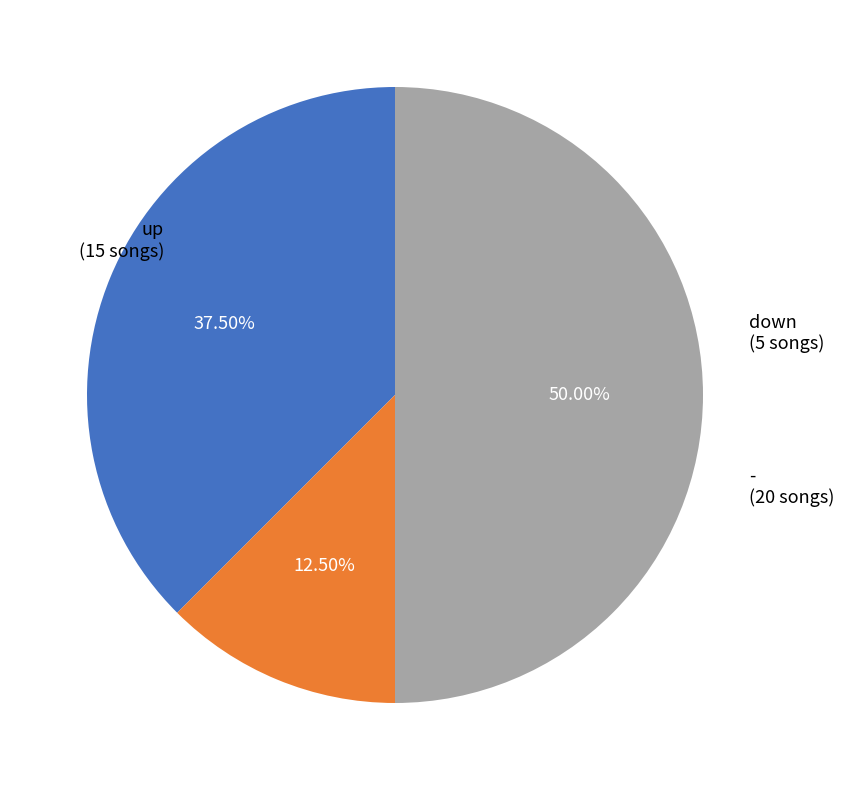

Rank the categories by value from highest to lowest.

-, up, down